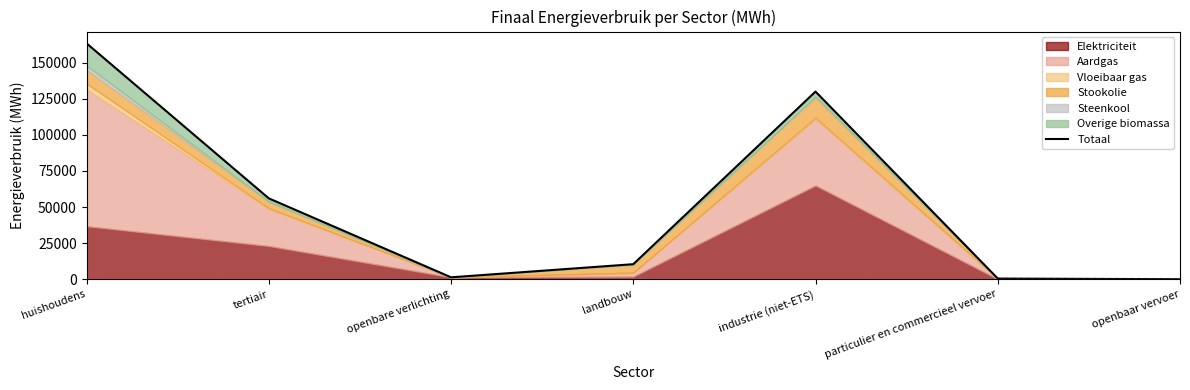

The chart shows a value of -90479.6 at openbaar vervoer. True or false?

False